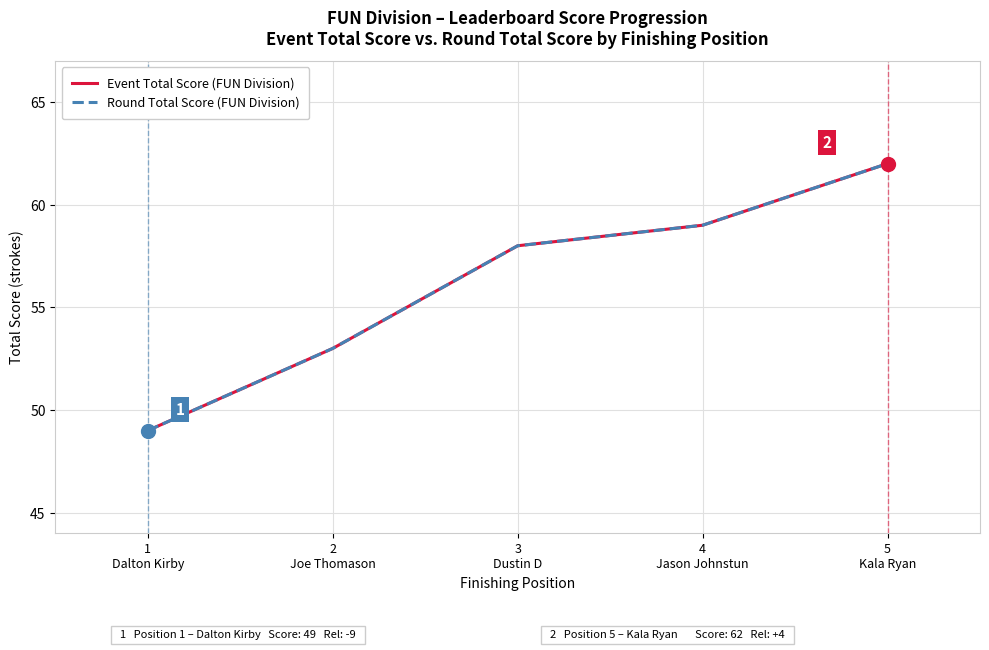

Does the chart display data point markers on the line(s)?

No